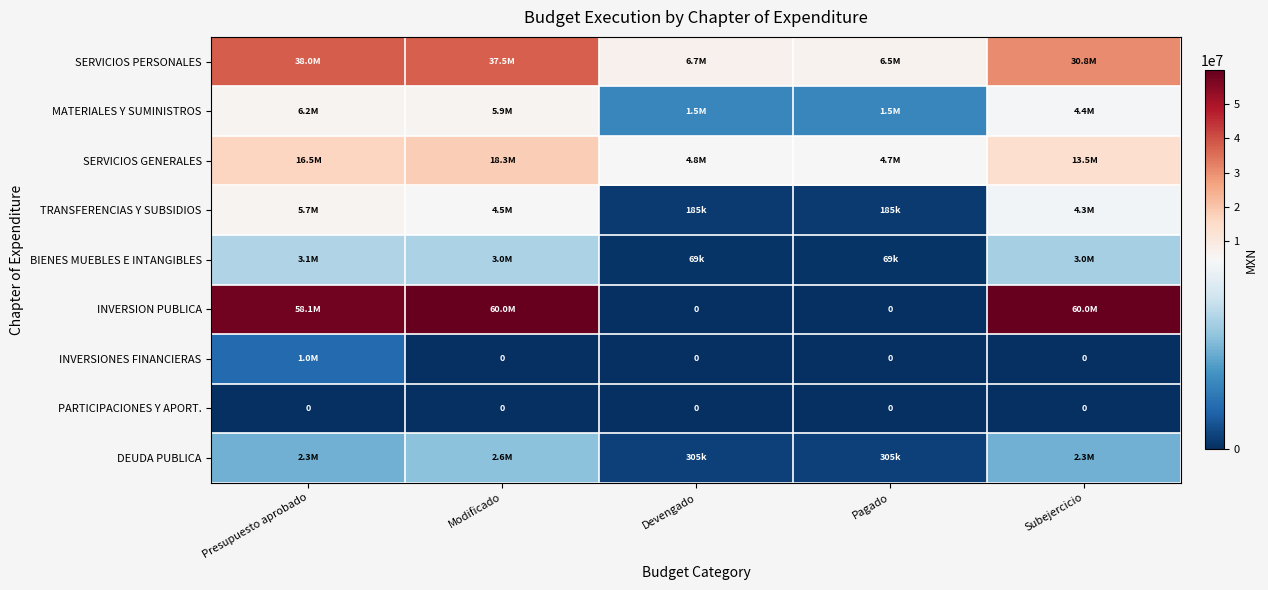

Between Subejercicio and Modificado, which is larger?

Modificado